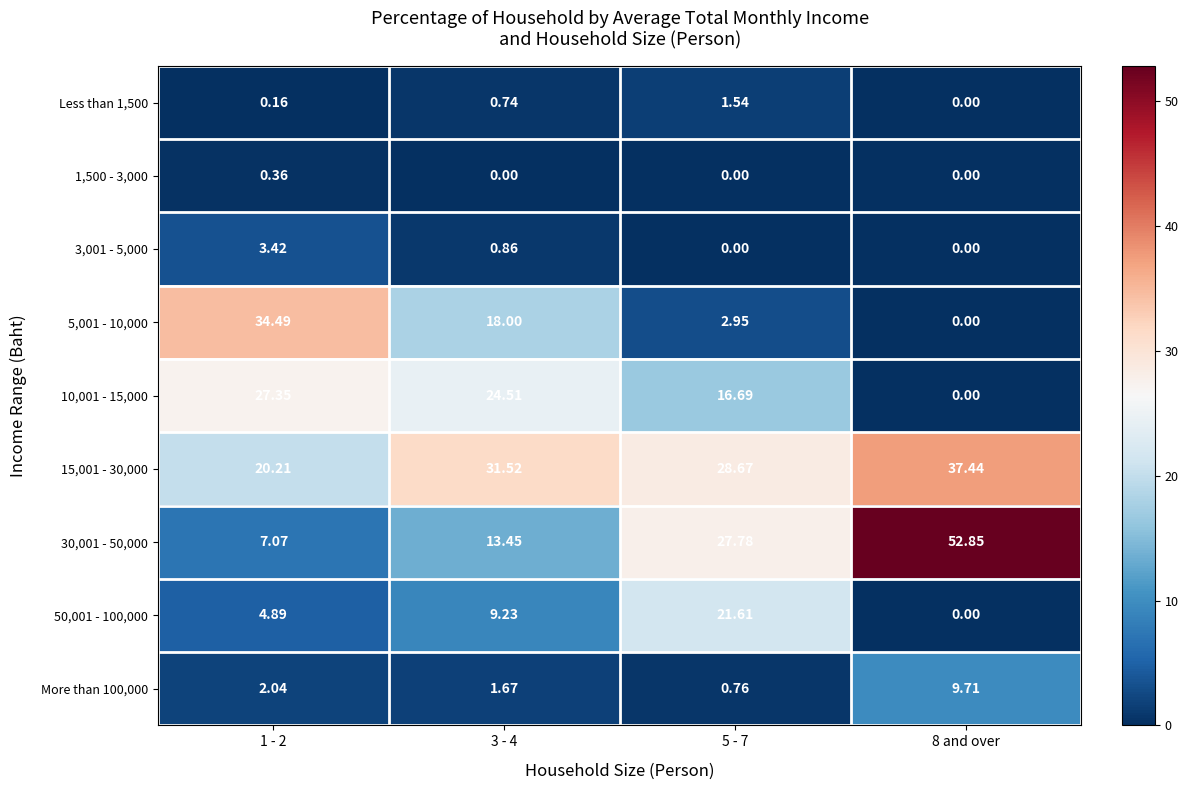

How many data points does each series have?

4